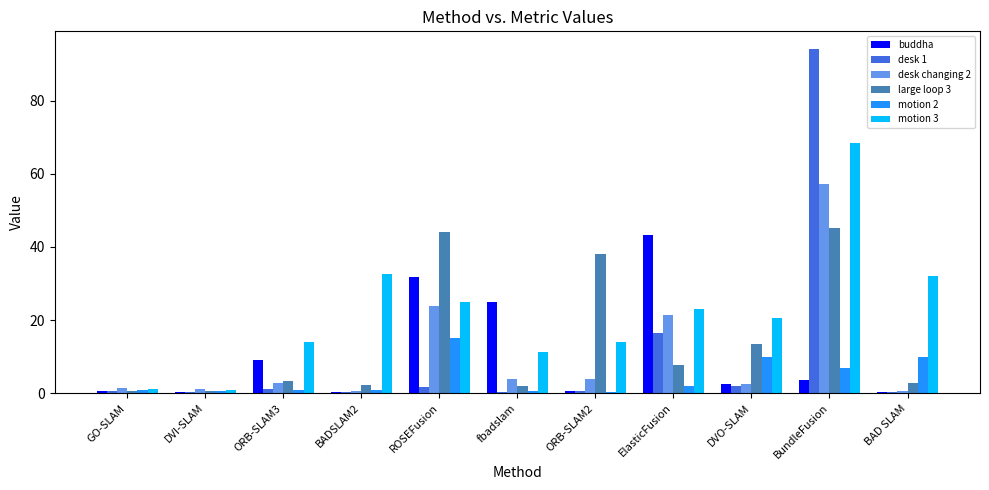

What is the sum of all desk changing 2 values?

118.6